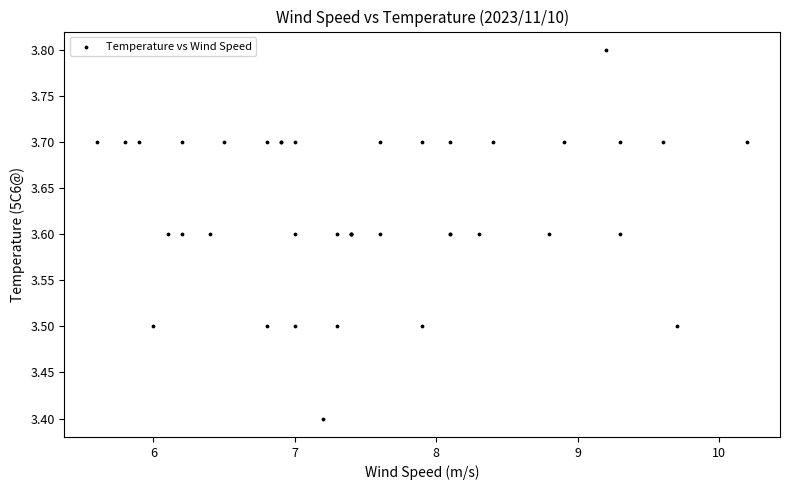

What Y value in the scatter plot is closest to 3?

3.4